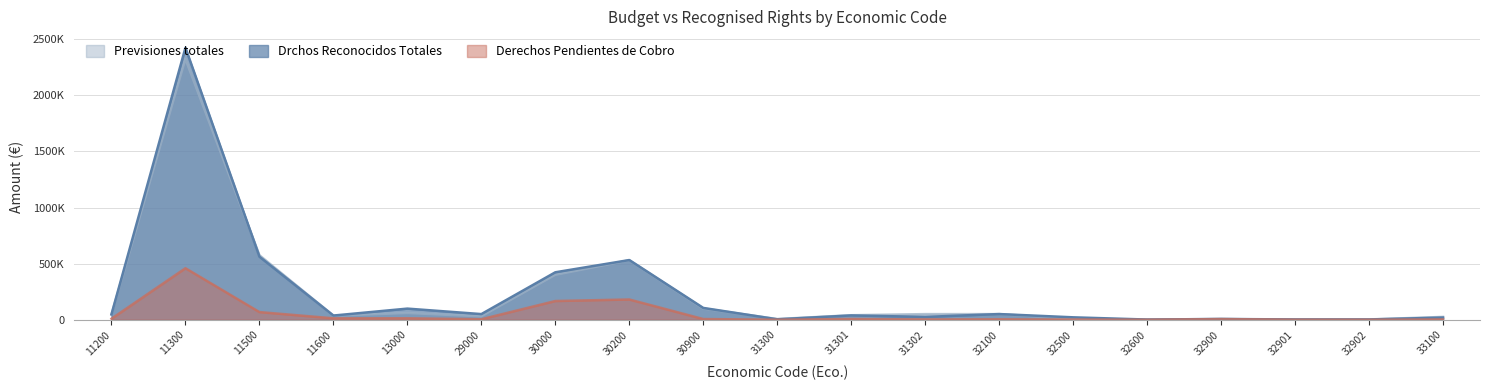

Which category has the highest value in the Previsiones totales series?

11300